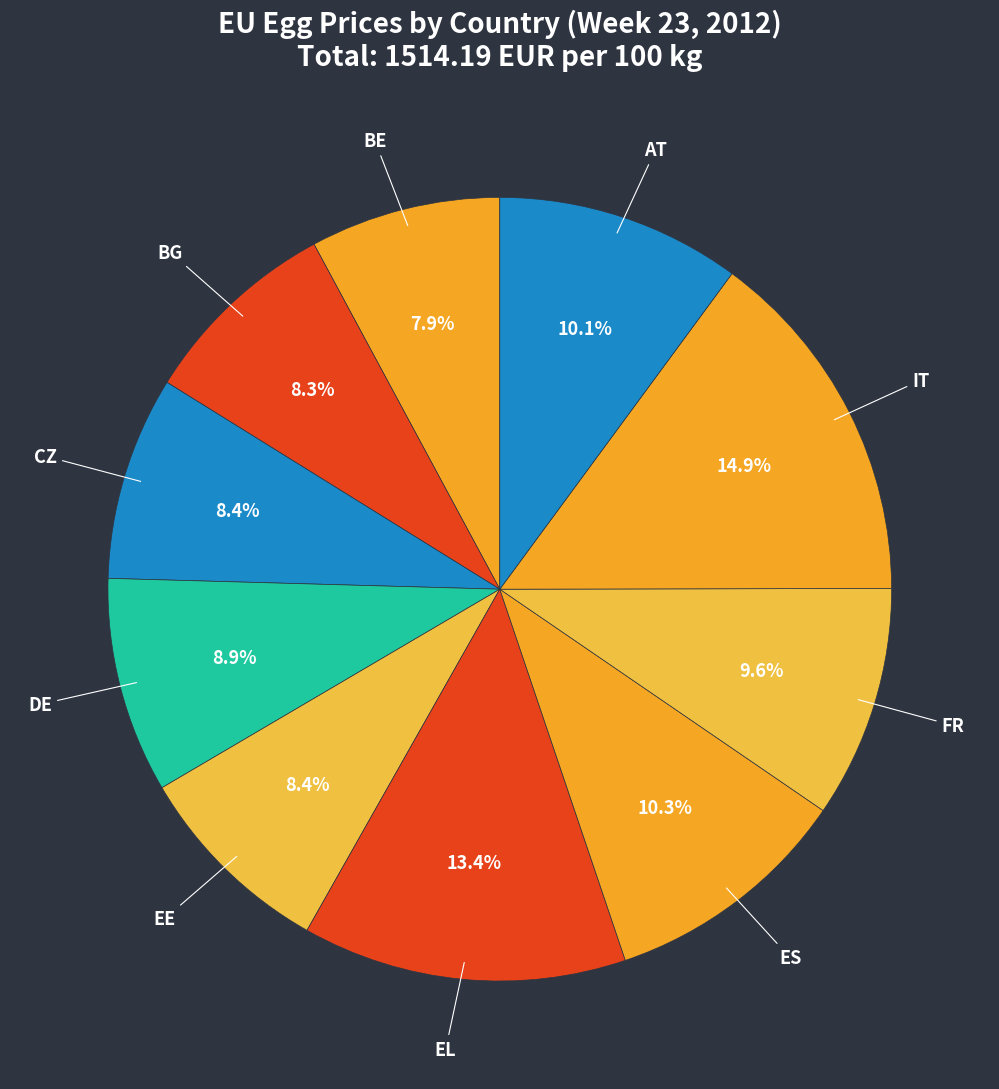

What portion of the pie excludes CZ?

91.6%